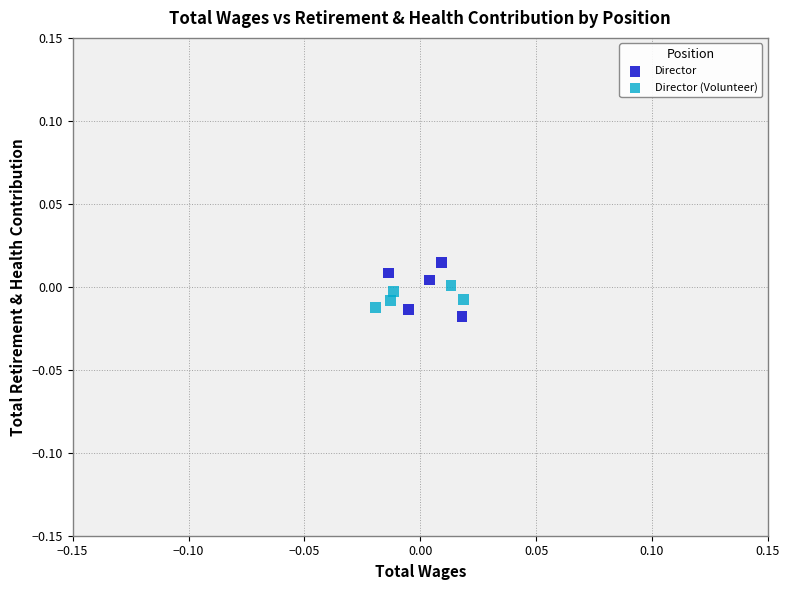

Which series reaches the maximum Y coordinate?

Director